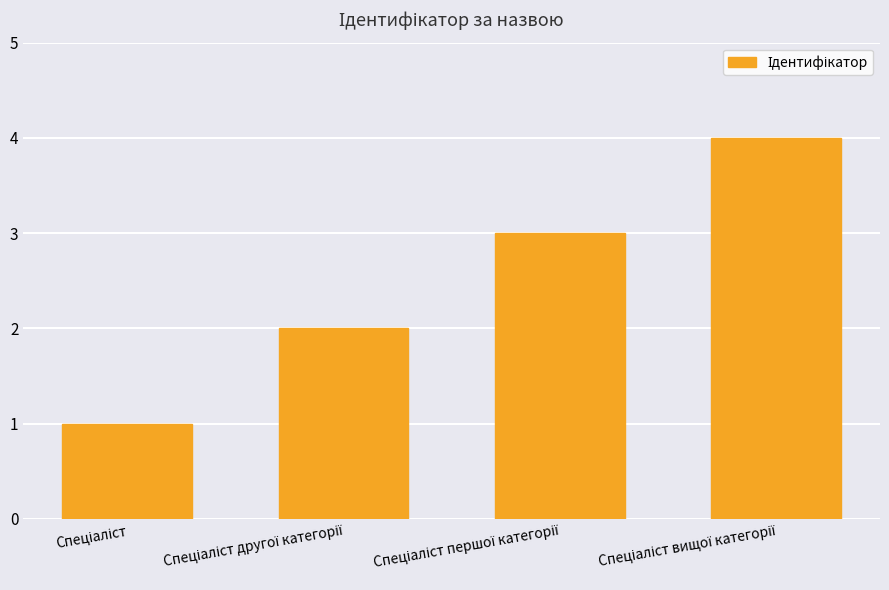

How many series are shown in this chart?

1